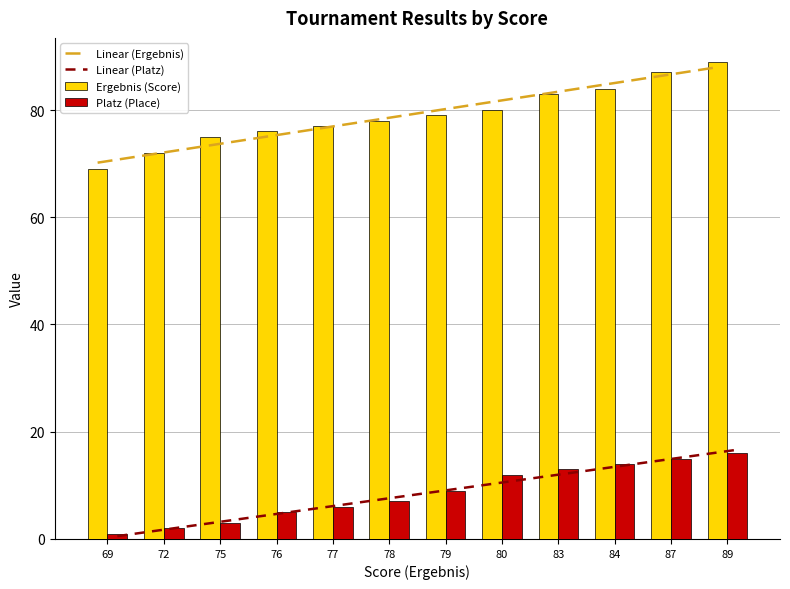

What is the total value across all series at 84?

196.5